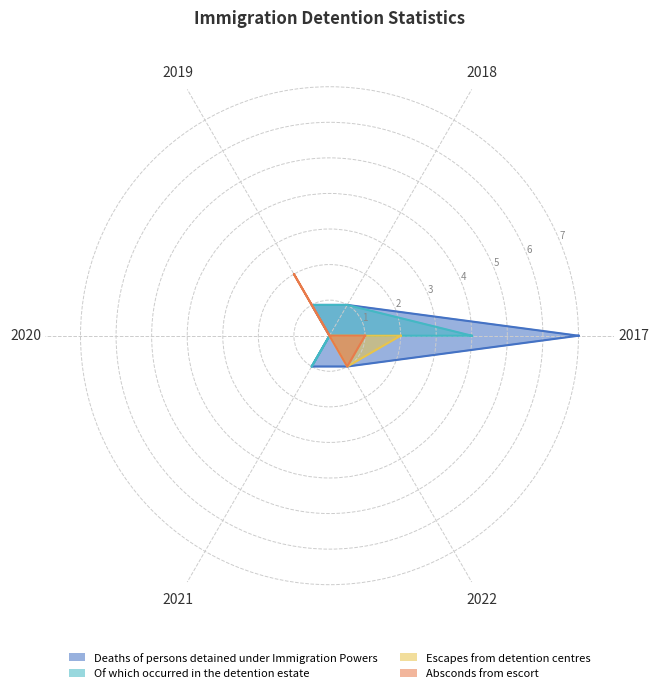

At 2019, list the series in order from smallest to largest.

Escapes from detention centres, Deaths of persons detained under Immigration Powers, Of which occurred in the detention estate, Absconds from escort